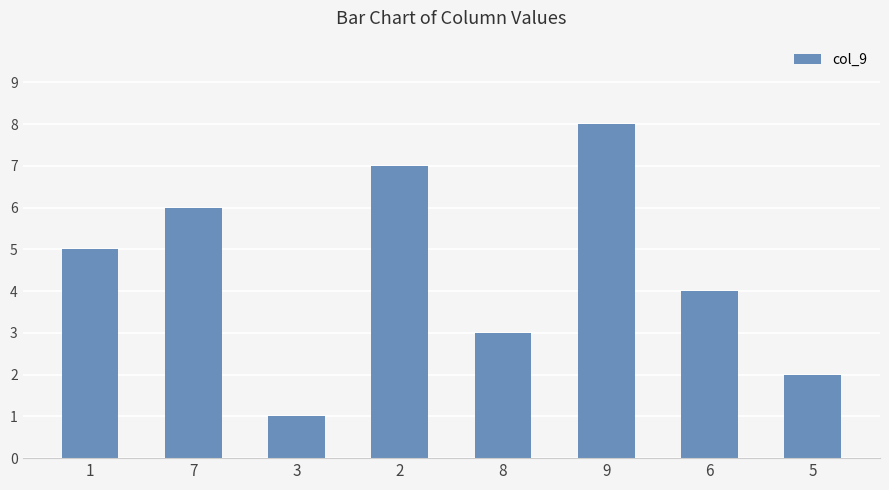

What is the sum of all values?

36